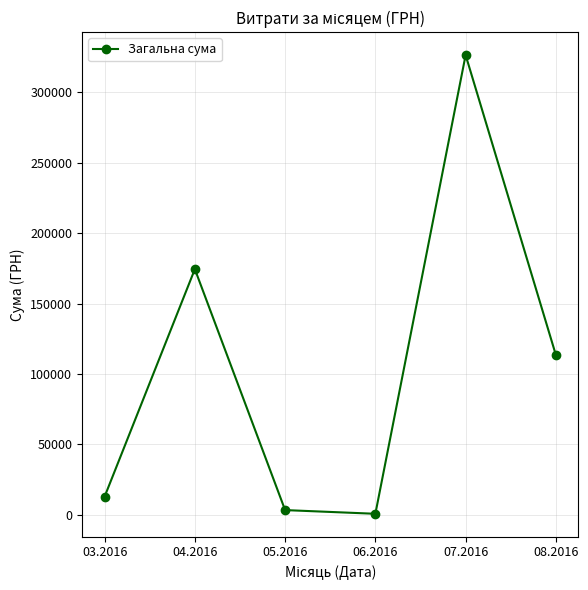

What is the minimum value shown in the chart?

600.0